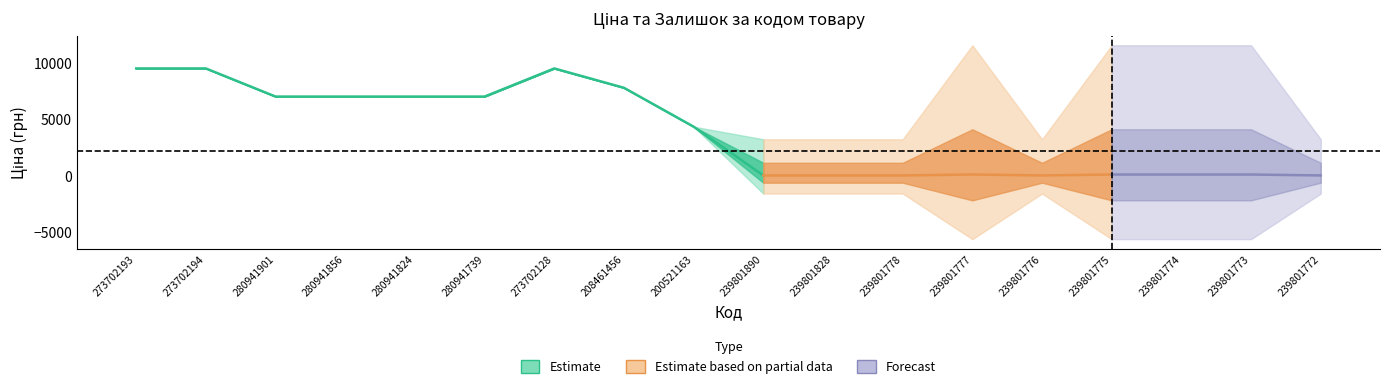

Between 280941739 and 239801772, which is larger?

280941739